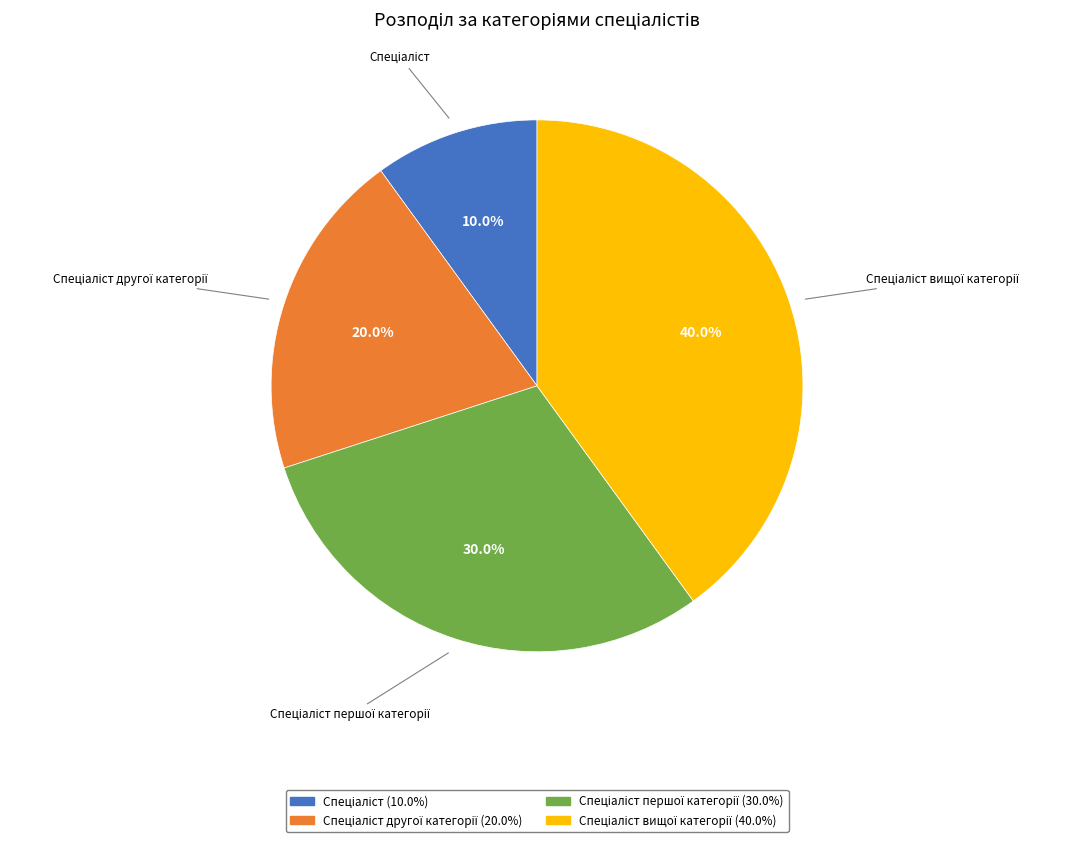

Is there a majority slice in this chart?

No